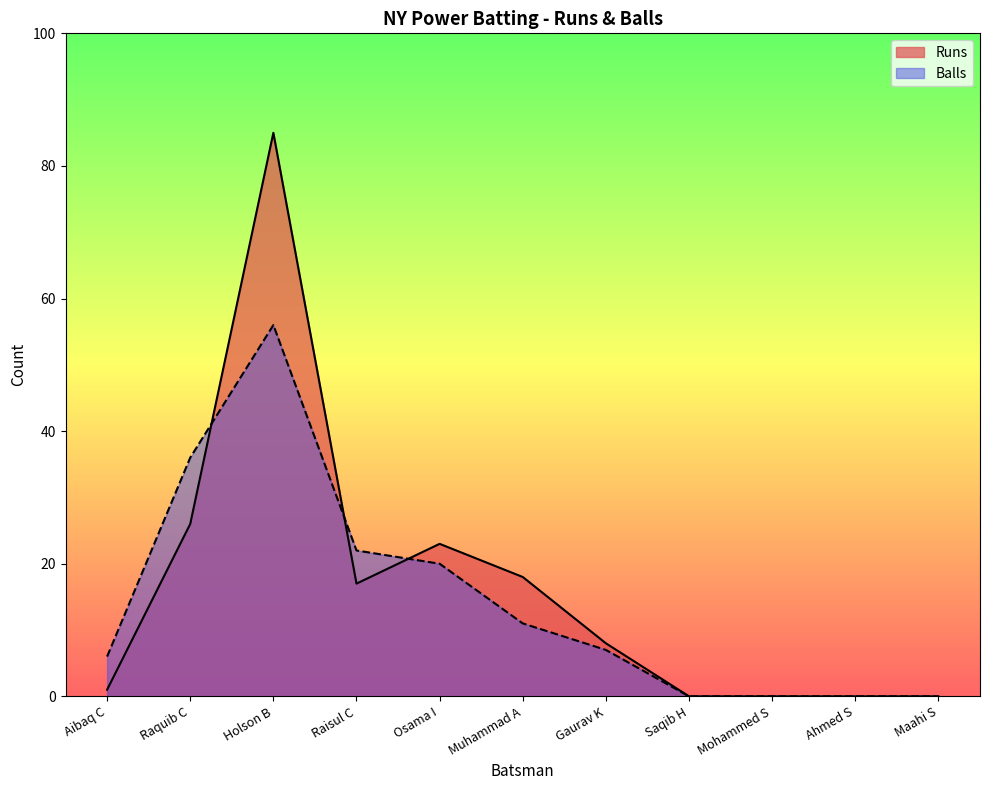

Does the chart display data point markers on the line(s)?

No